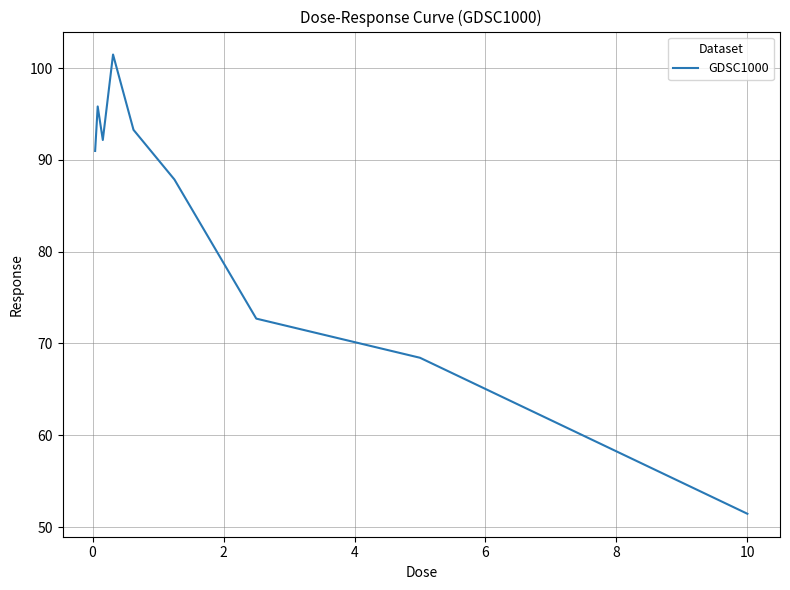

What is the smallest value displayed?

51.4